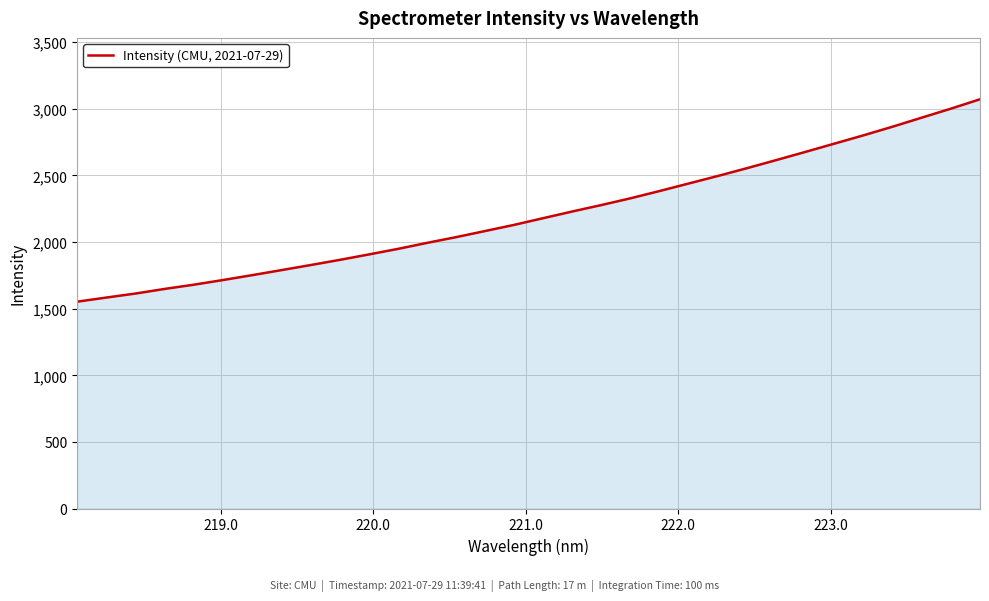

What is the maximum value shown in the chart?

3072.2